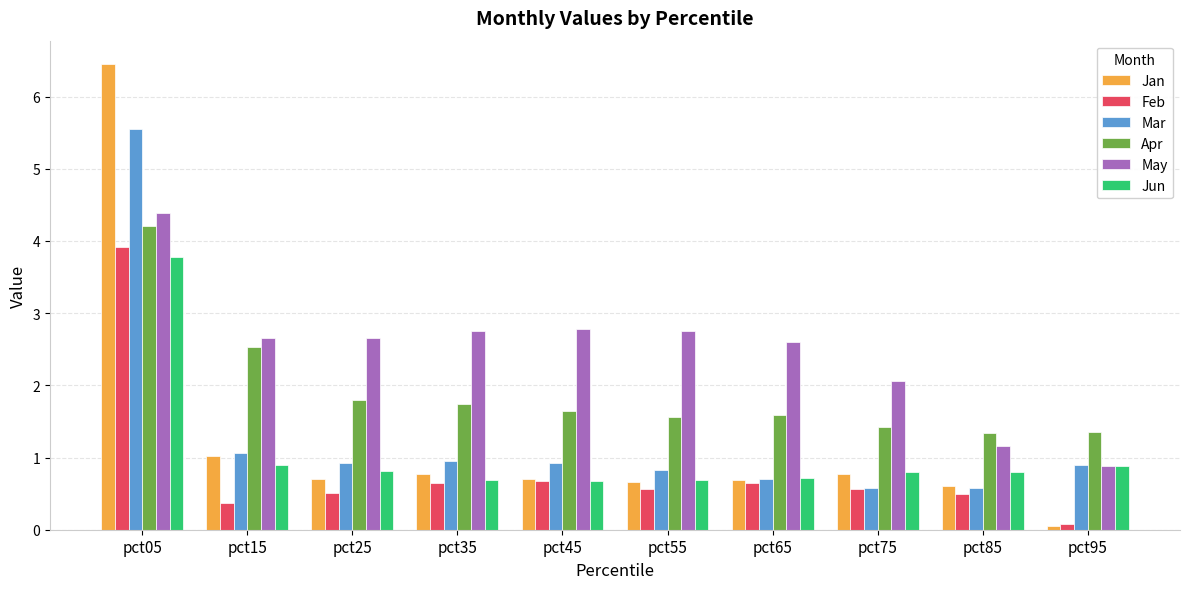

How many bars are there in each group?

6